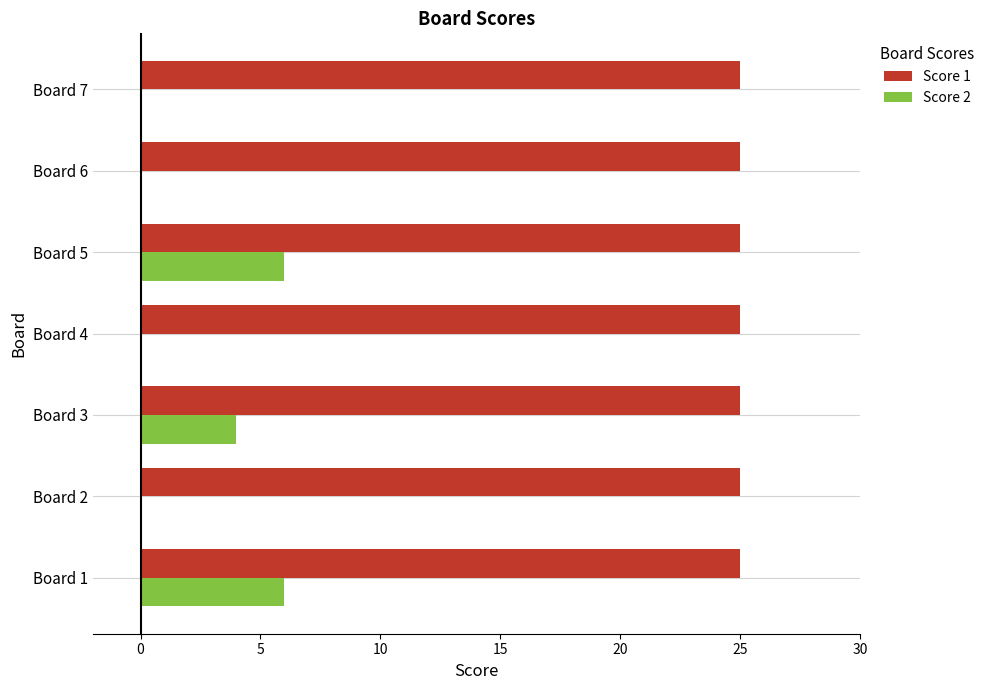

True or false: Score 1 has a value of 25 at Board 3.

True